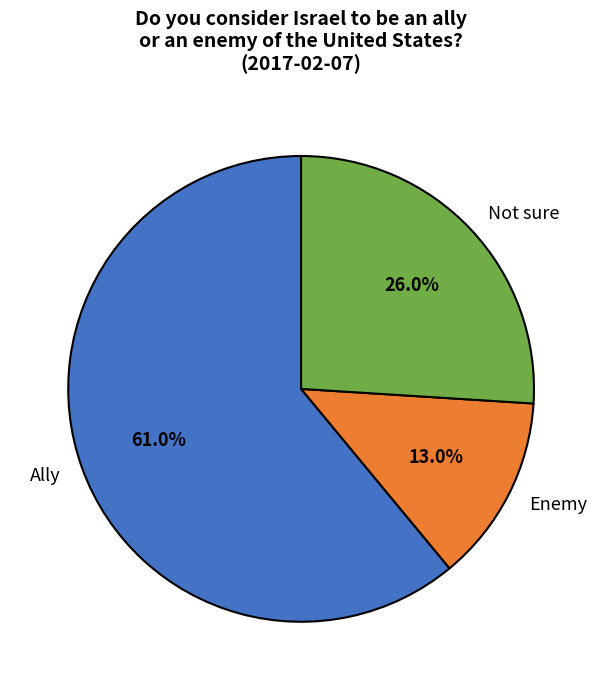

What is the total percentage of Ally and Enemy?

74.0%